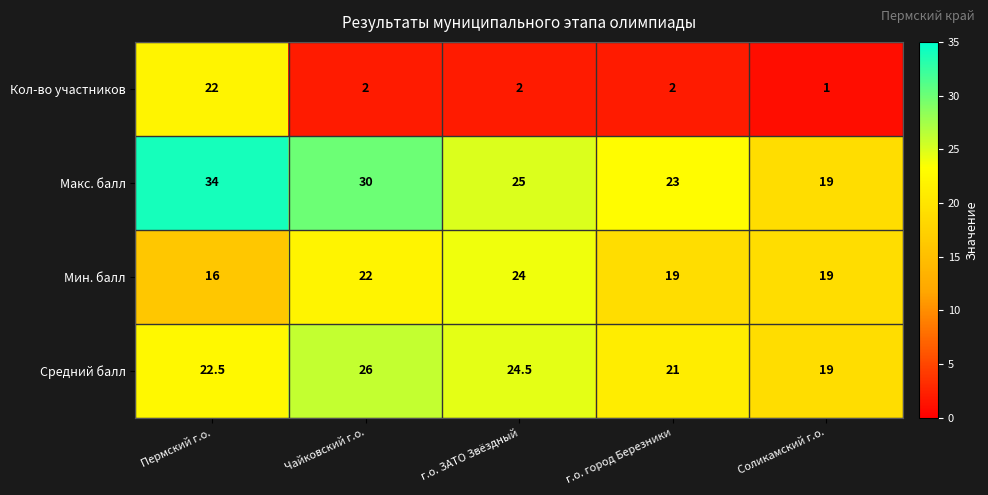

What is the sum of the Макс. балл values at г.о. город Березники and Соликамский г.о.?

42.0